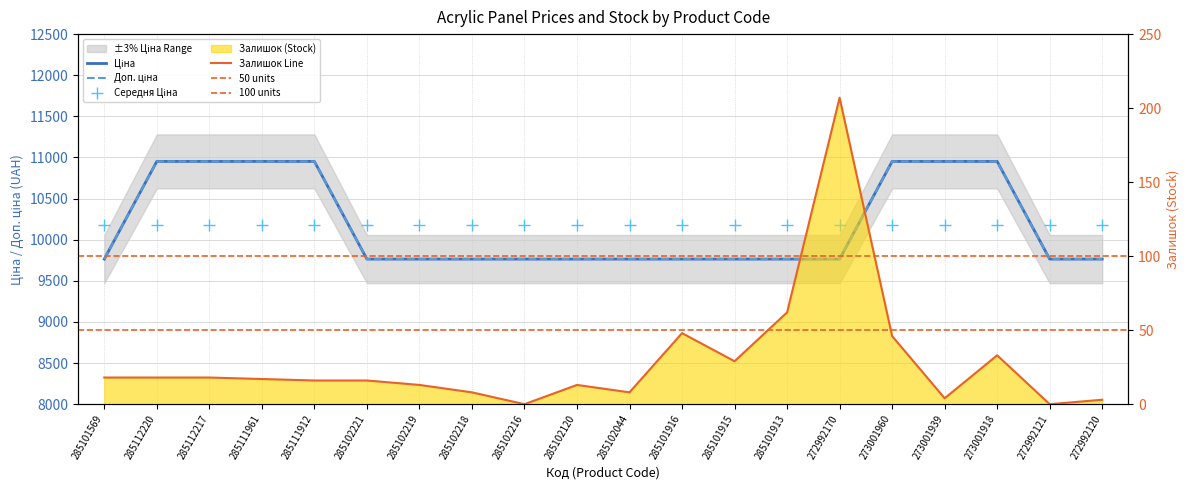

How many series are shown in this chart?

3